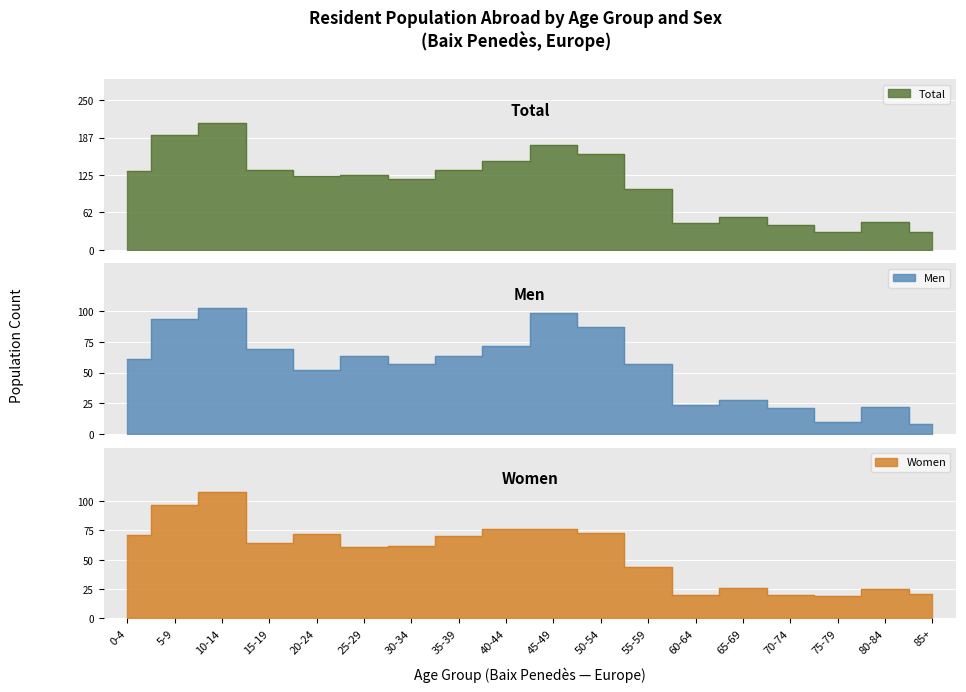

What is the total value across all series at 65-69?

108